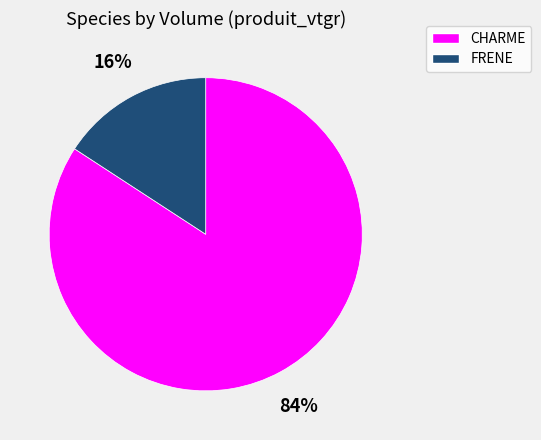

Count the number of slices in the pie.

2